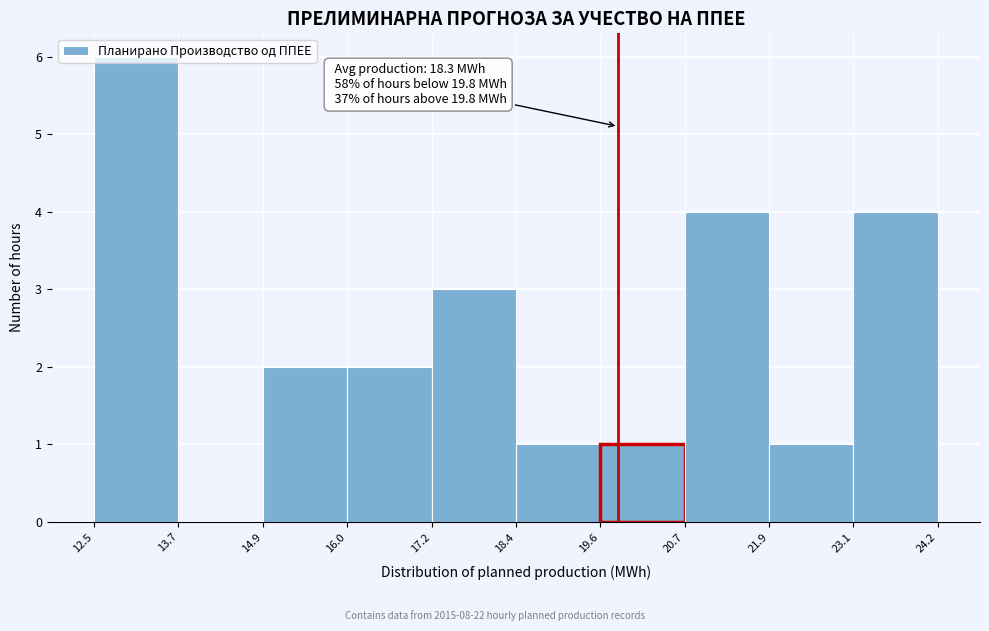

Which range on the x-axis has the tallest bar?

12.5 to 13.7